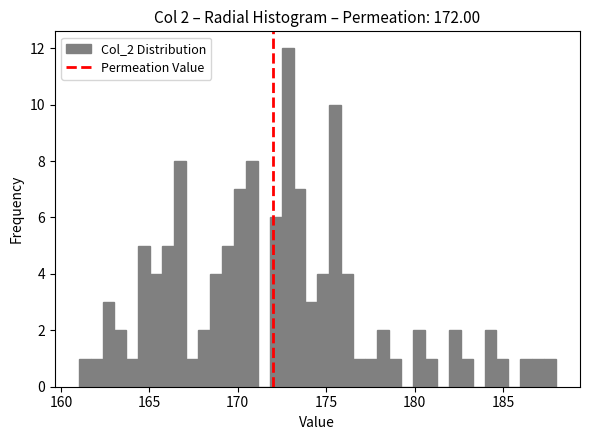

Around what value on the x-axis is the tallest bar? Give the approximate position of its centre, as read against the axis.

173.0